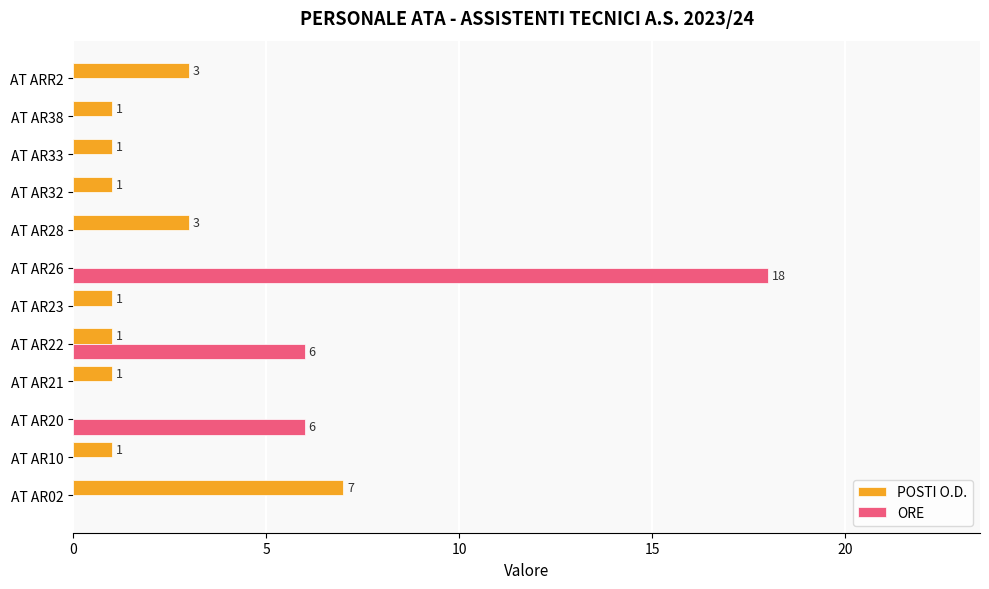

What is the sum of all POSTI O.D. values?

20